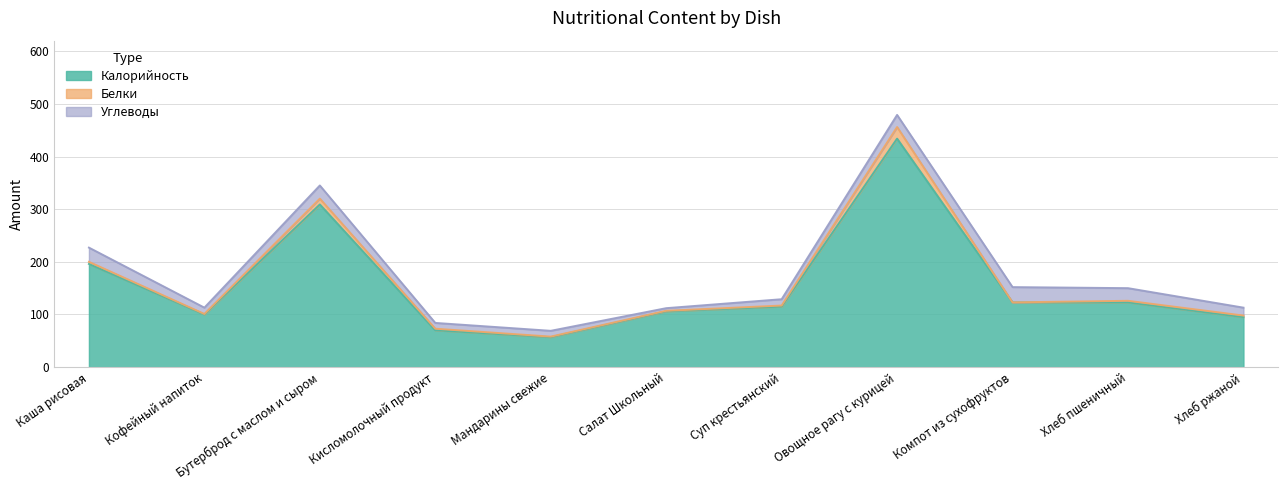

What is the spread (max minus min) of values at Мандарины свежие?

56